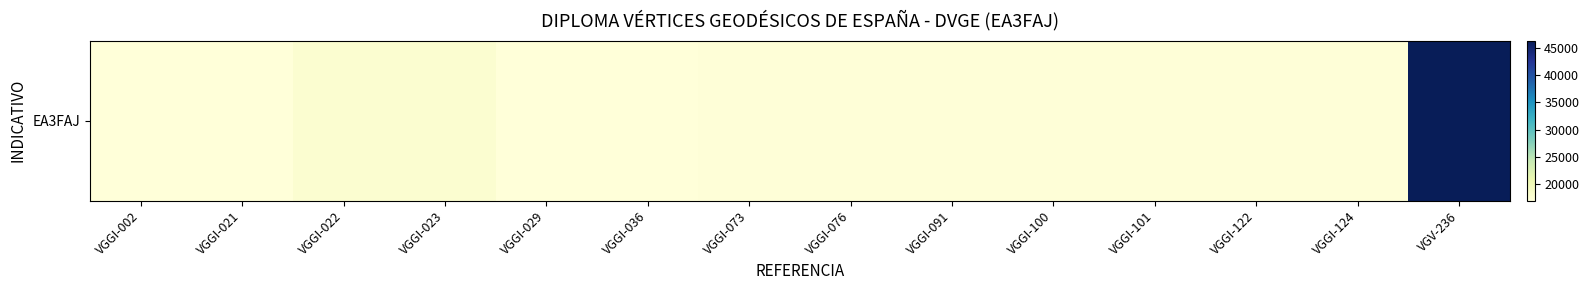

What is the minimum value shown in the chart?

17003